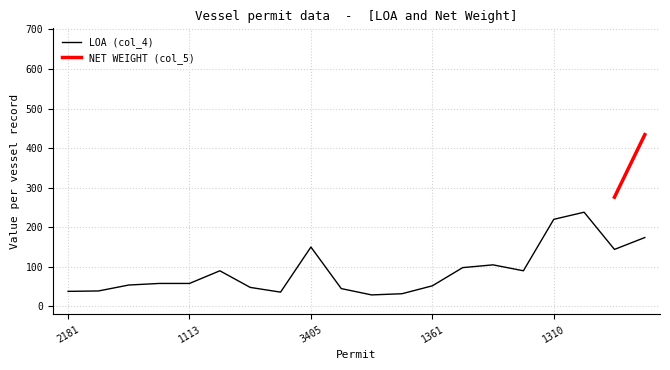

The value of LOA (col_4) at 202 is 48. True or false?

True